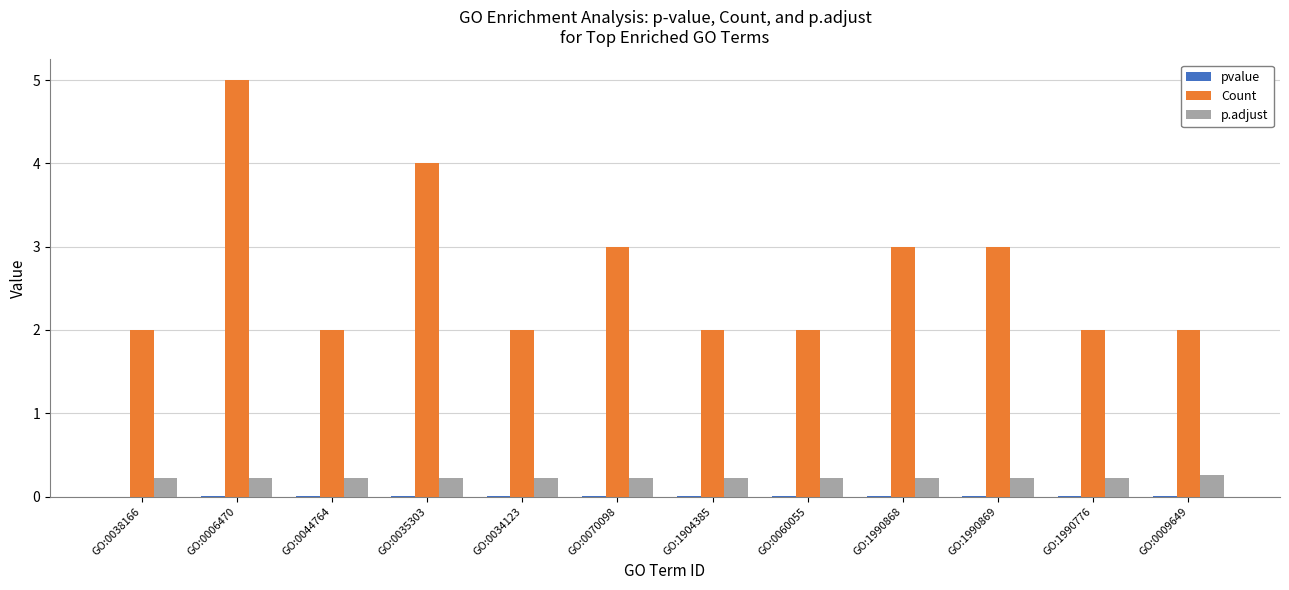

At which category is the sum across all series the highest?

GO:0006470